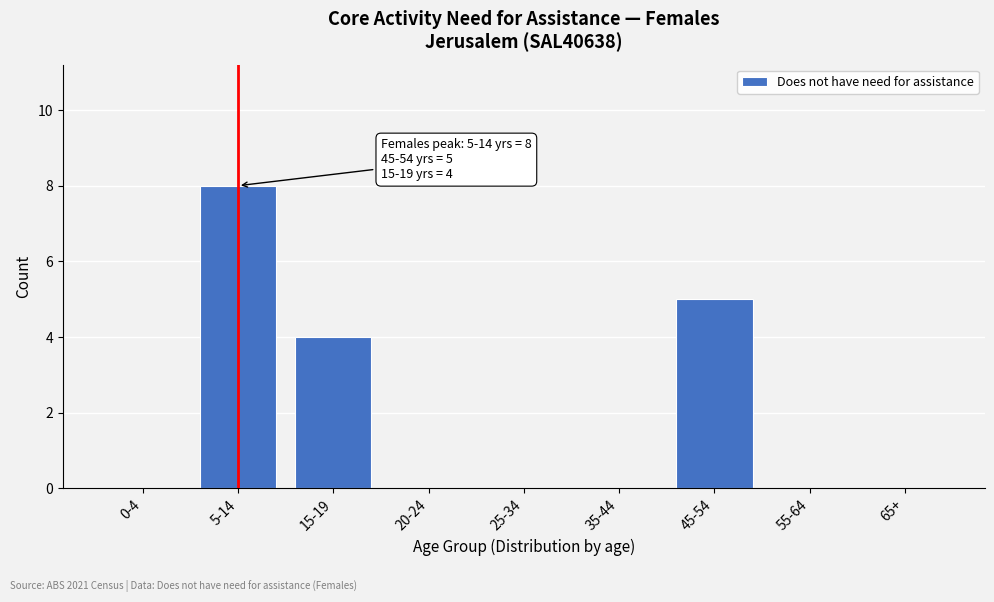

Reading left to right, what are all the values shown in this chart?

0-4=0	5-14=8	15-19=4	20-24=0	25-34=0	35-44=0	45-54=5	55-64=0	65+=0